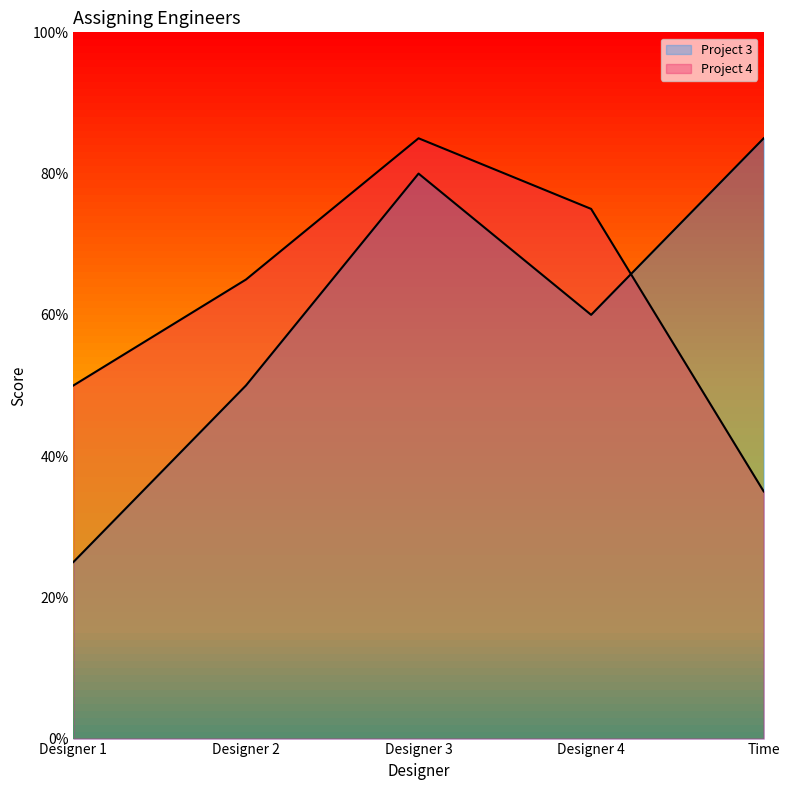

What is the maximum value shown in the chart?

85